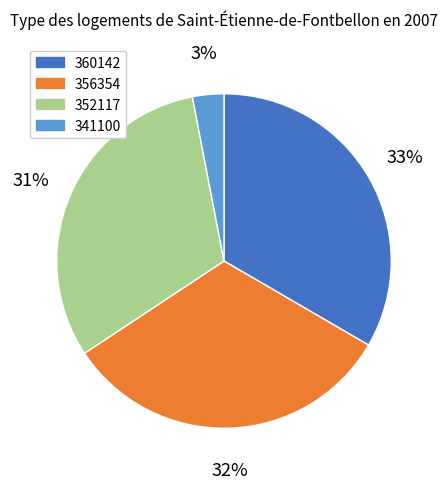

How many segments does this pie chart have?

4